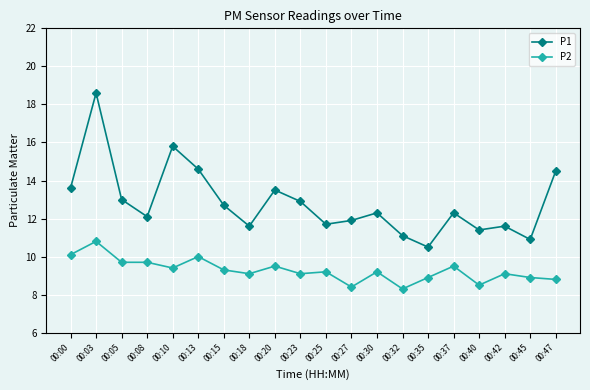

Reading left to right, what are all the values shown in this chart?

P1: 13.6	18.6	13.0	12.1	15.8	14.6	12.7	11.6	13.5	12.9	11.7	11.9	12.3	11.1	10.5	12.3	11.4	11.6	10.9	14.5
P2: 10.1	10.8	9.7	9.7	9.4	10.0	9.3	9.1	9.5	9.1	9.2	8.4	9.2	8.3	8.9	9.5	8.5	9.1	8.9	8.8